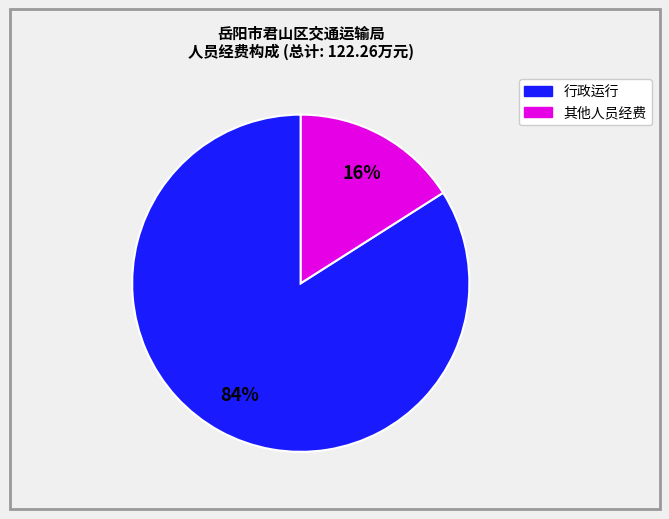

Does any single category account for the majority?

Yes